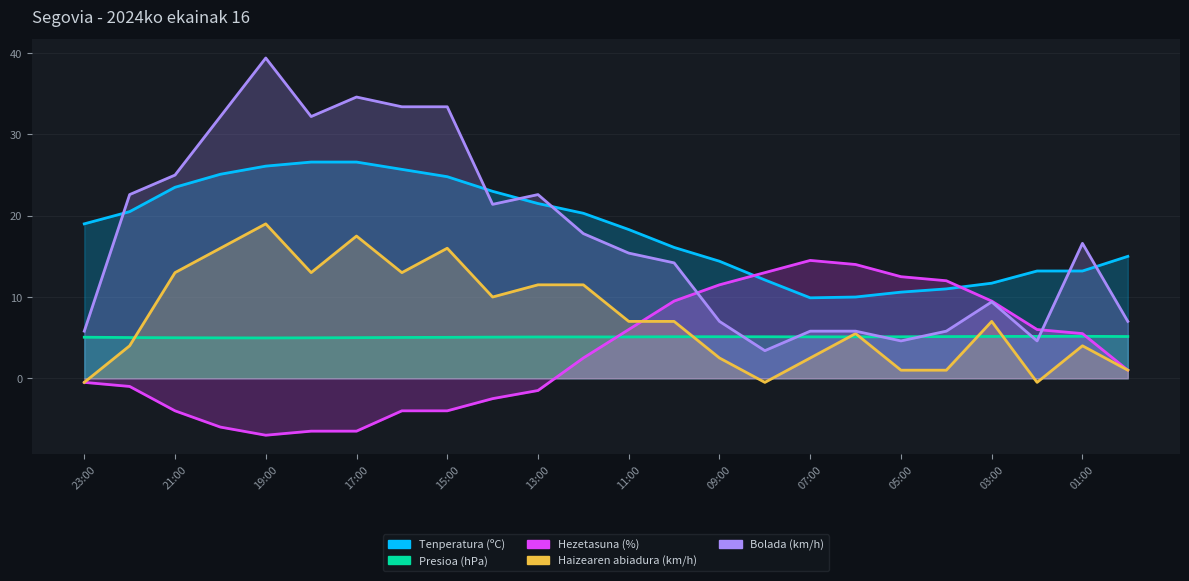

Between 16:00 and 01:00, which series saw the biggest shift?

Bolada (km/h)